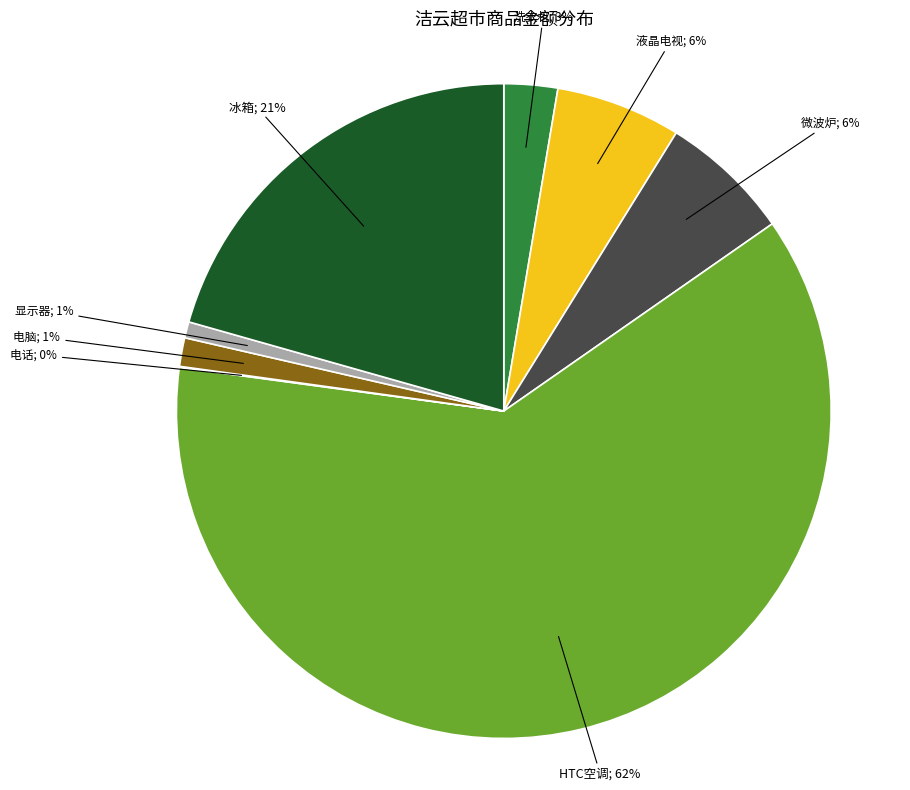

To the nearest percent, what is the difference between the largest and smallest slice percentages?

62%